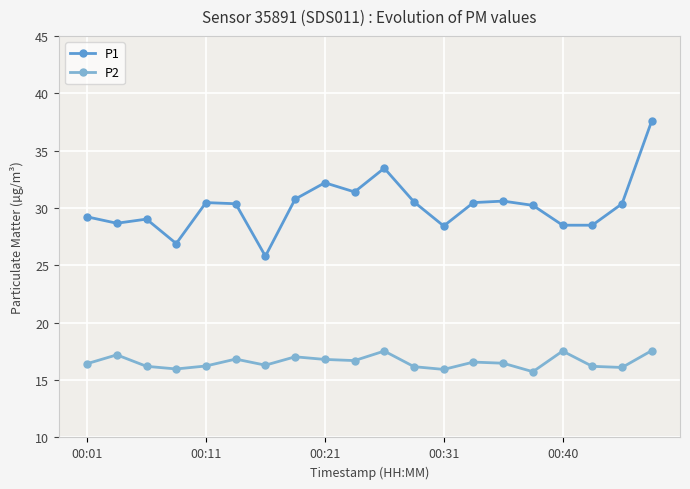

True or false: P1 and P2 cross at least once.

False